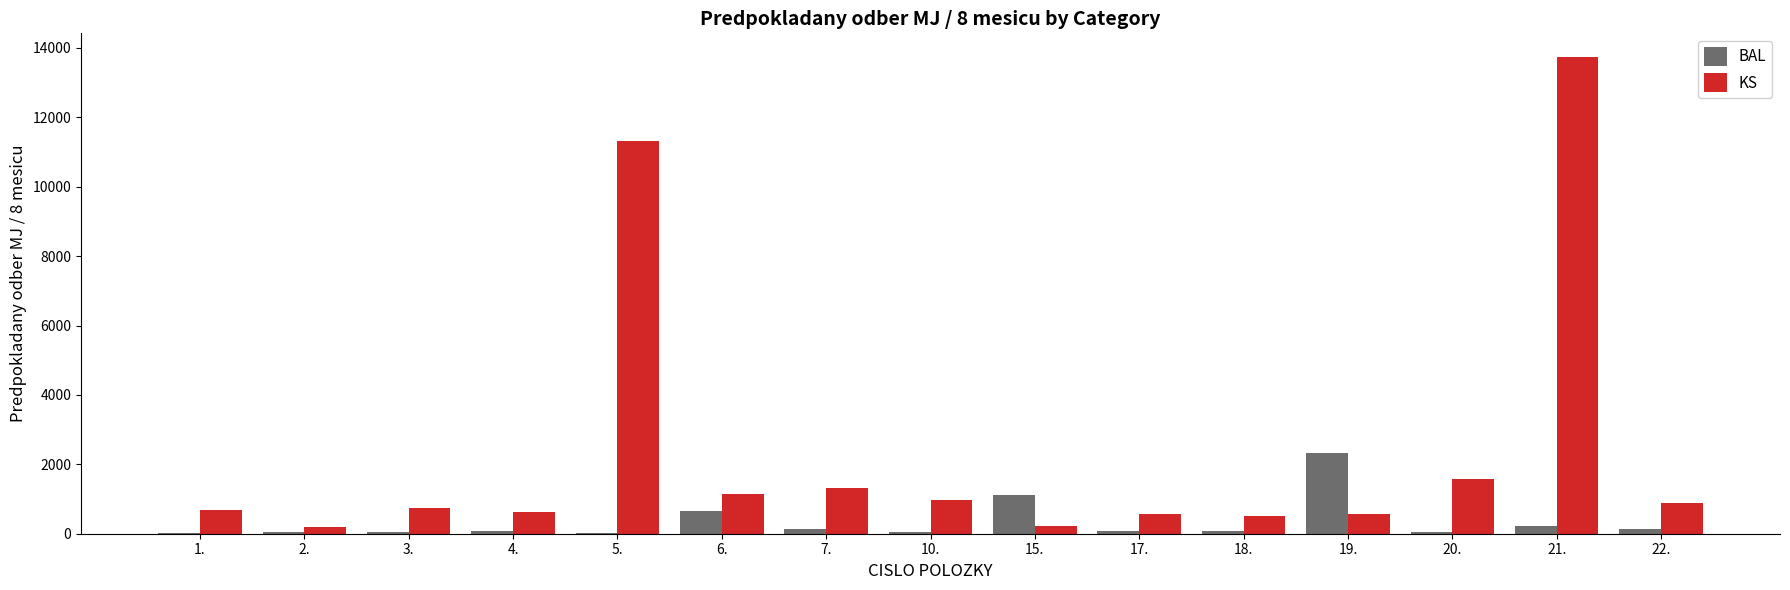

Is the value of KS at 22. greater than the value of BAL at 17.?

Yes